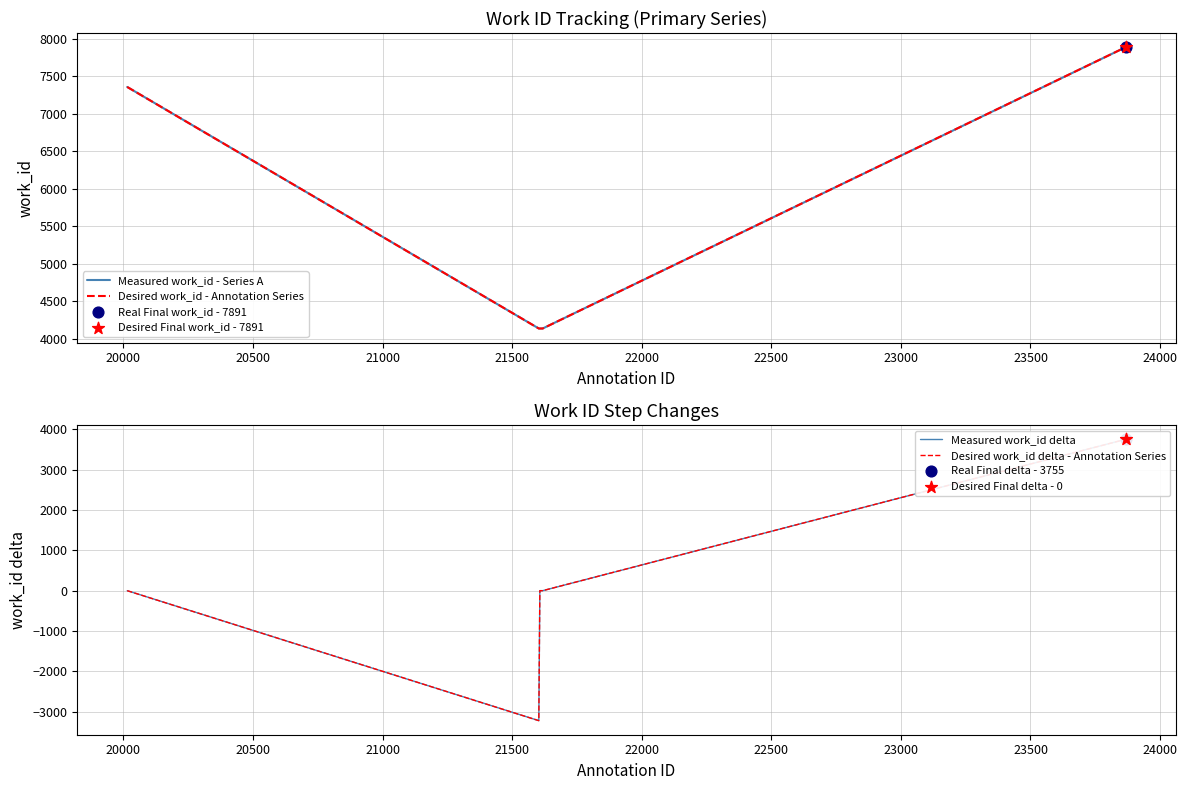

Which series reaches the maximum Y coordinate?

Measured work_id - Series A